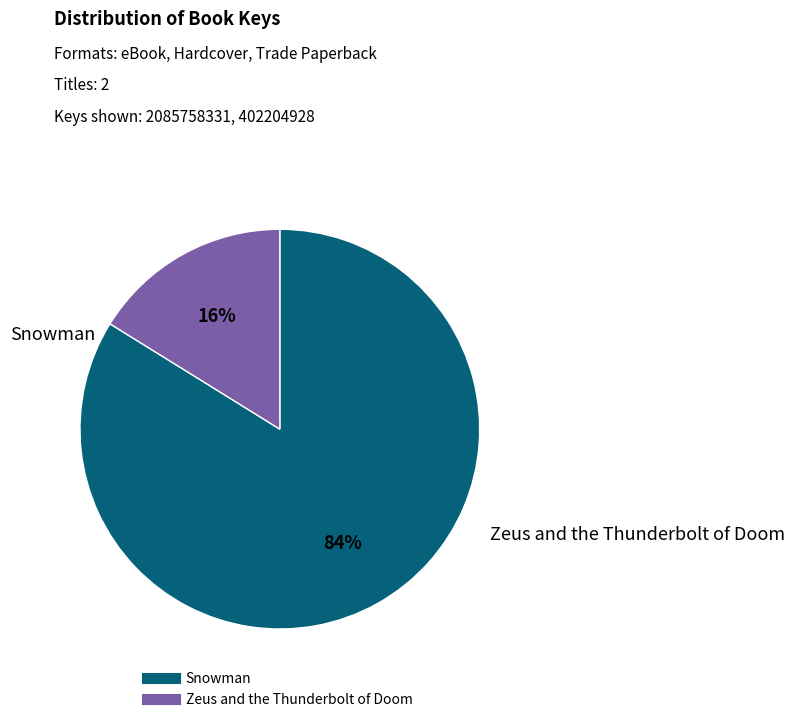

What is the majority slice?

Snowman